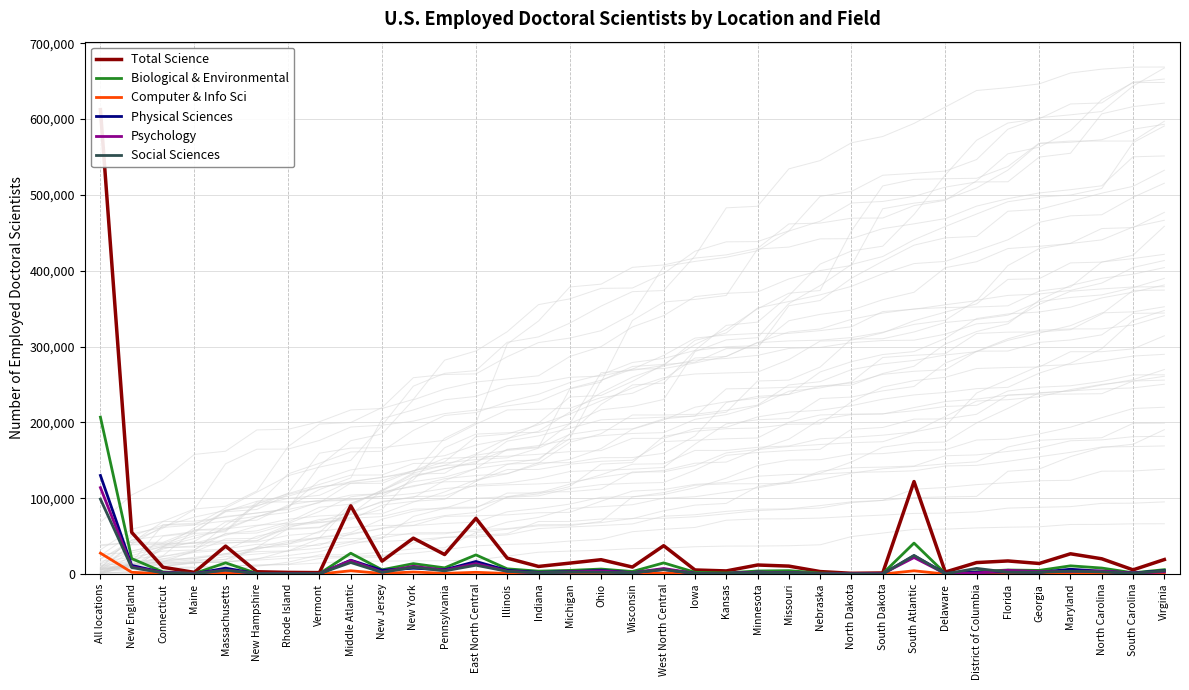

What is the difference between the second highest and minimum values in the Psychology series?

21600